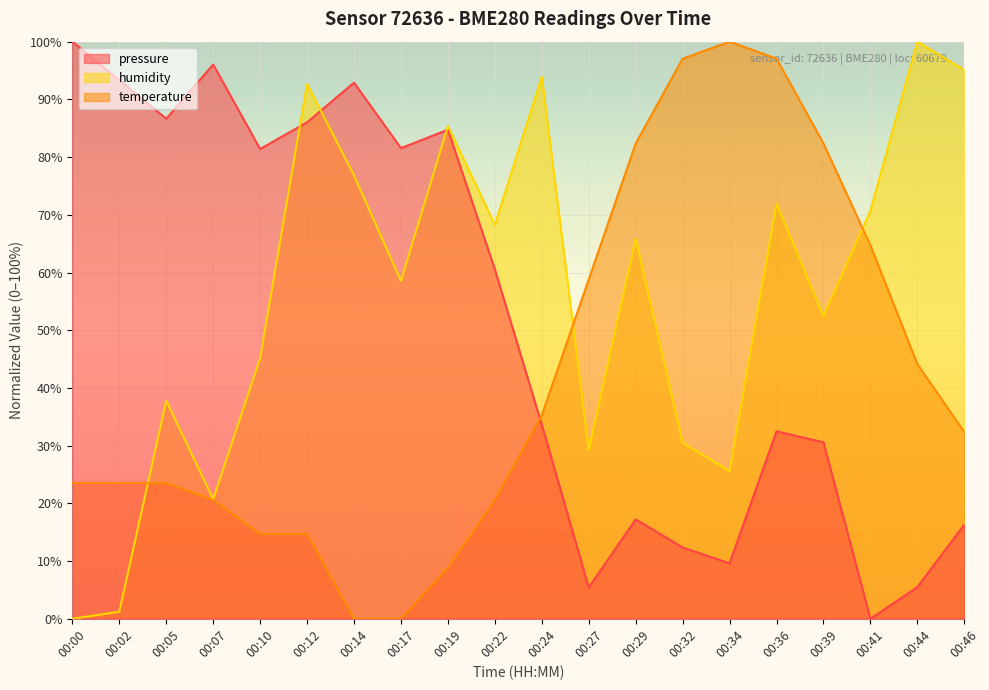

Read the temperature value at 00:27.

58.8